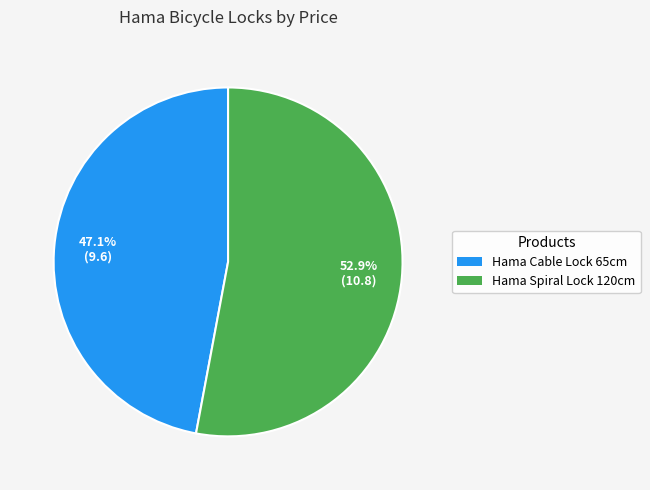

How many segments does this pie chart have?

2